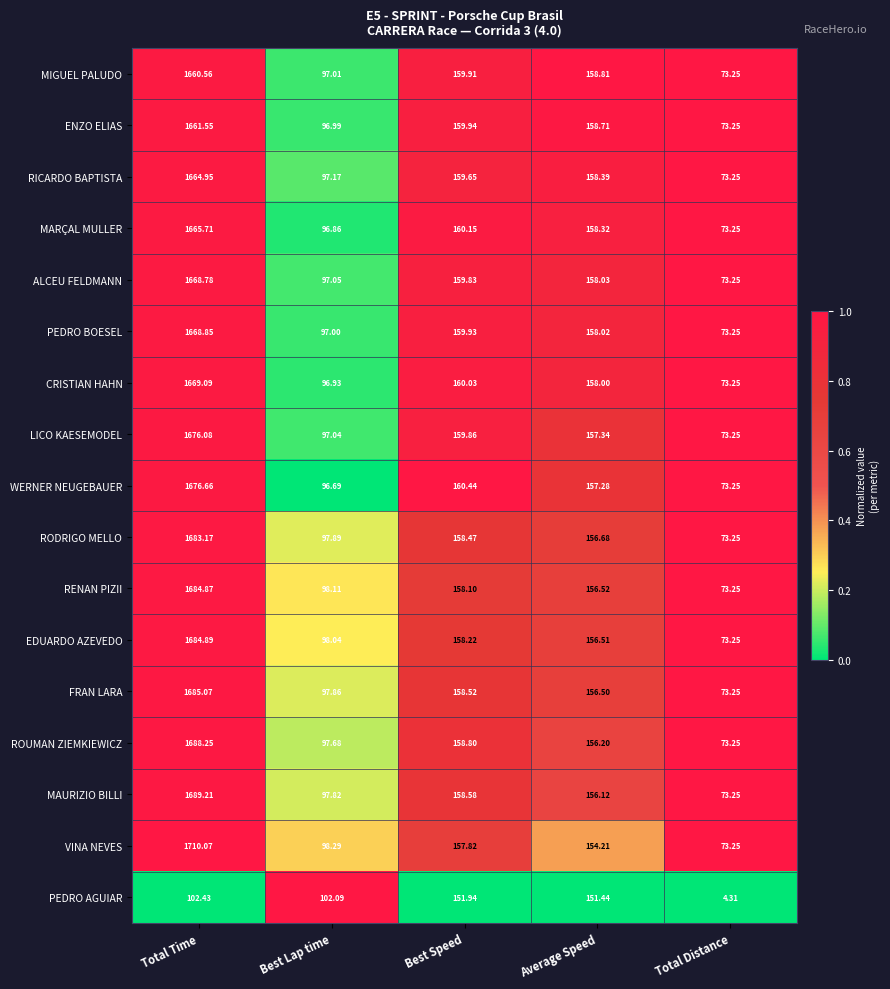

Which series has the widest spread of values?

VINA NEVES